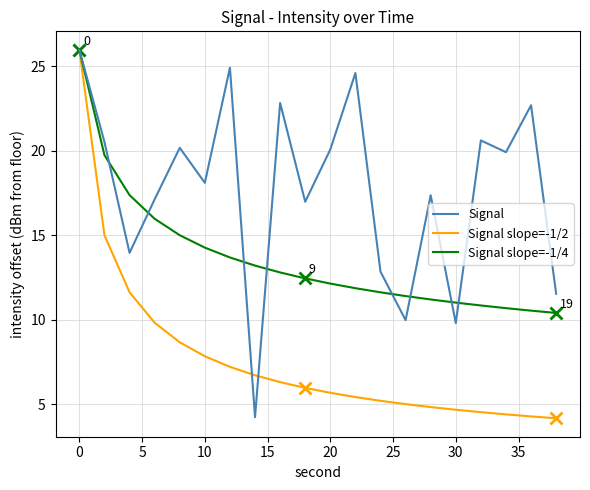

List the series in order of their overall mean, lowest first.

Signal slope=-1/2, Signal slope=-1/4, Signal